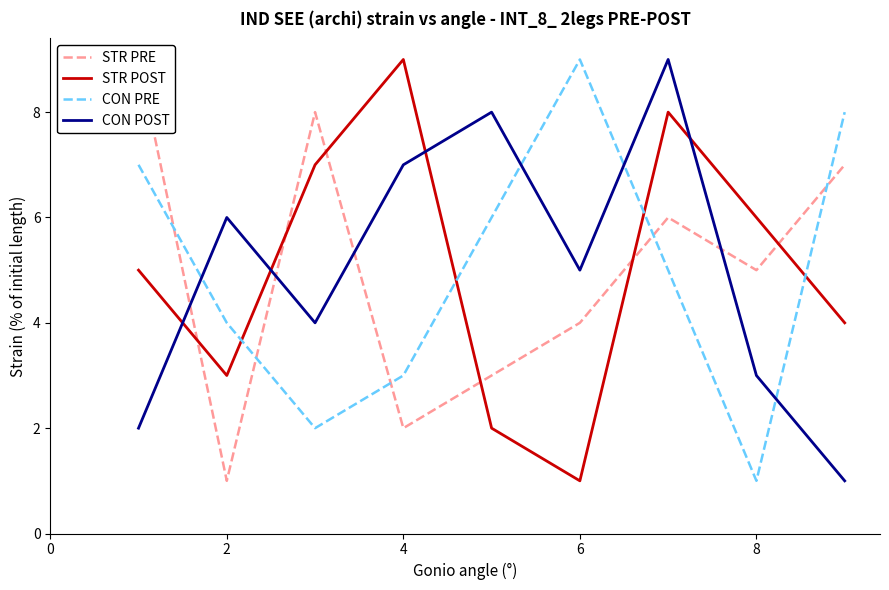

The value of CON PRE at 6 is 9. True or false?

True